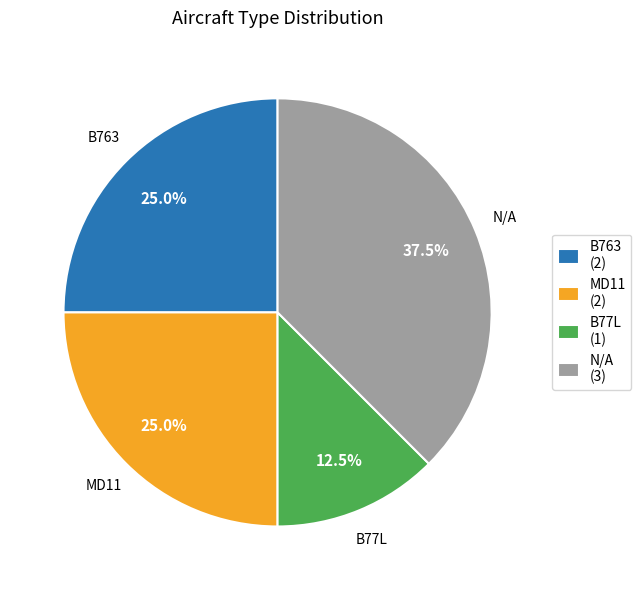

How many segments does this pie chart have?

4